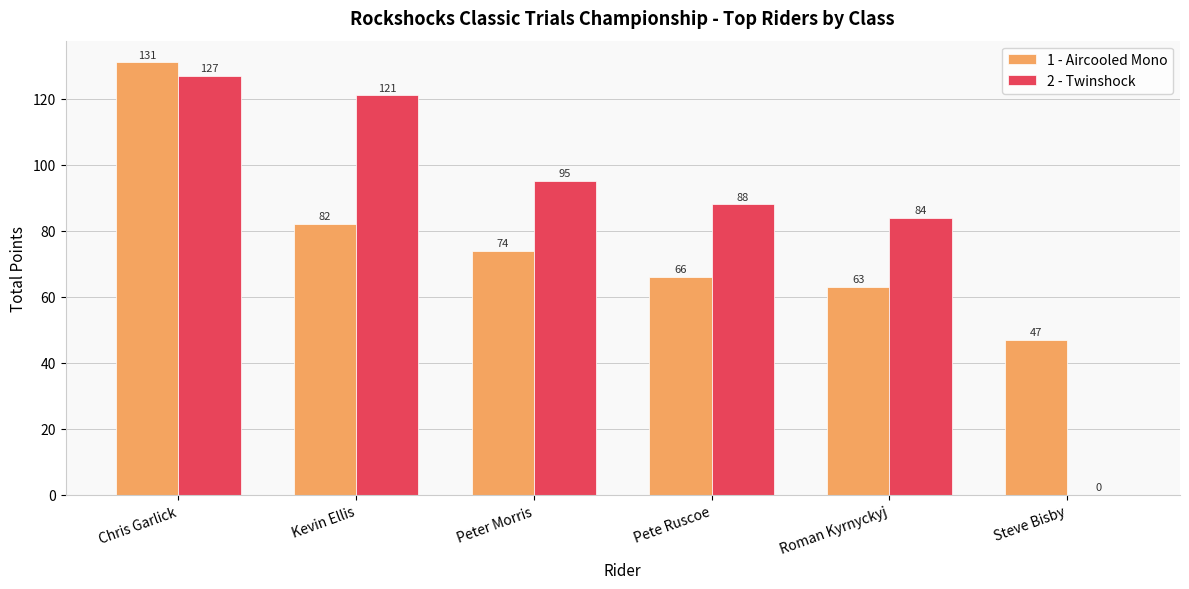

Does the chart contain stacked bars?

No